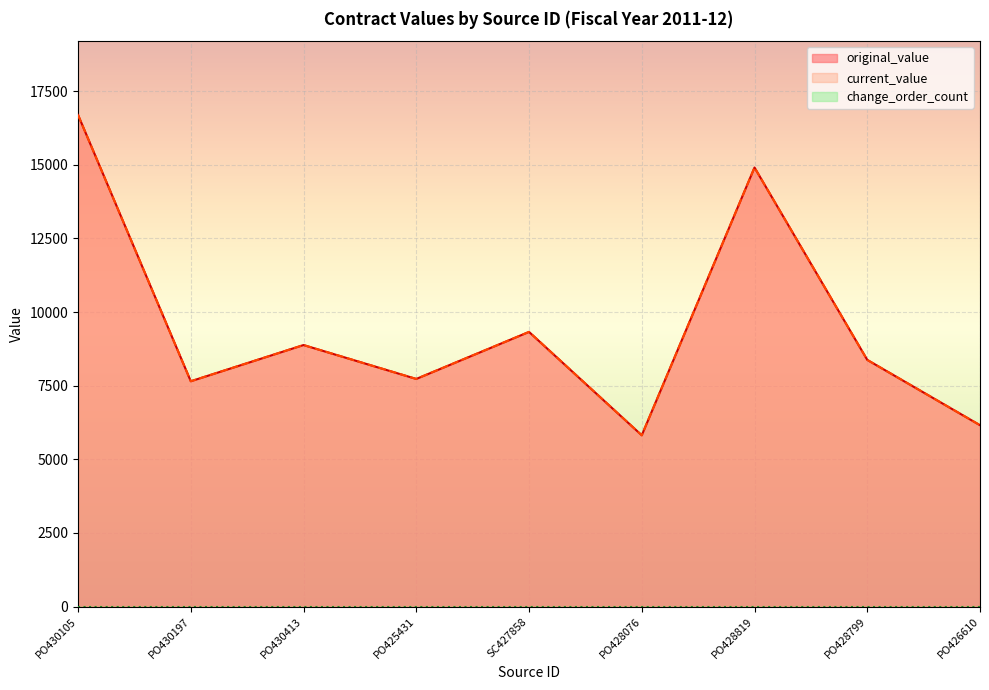

What is the total value across all series at PO428819?

29810.0